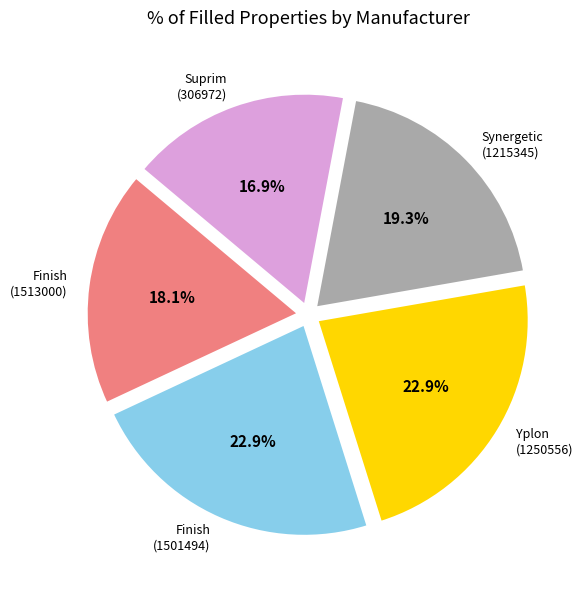

The Synergetic (1215345) slice represents 34% of the pie. True or false?

False